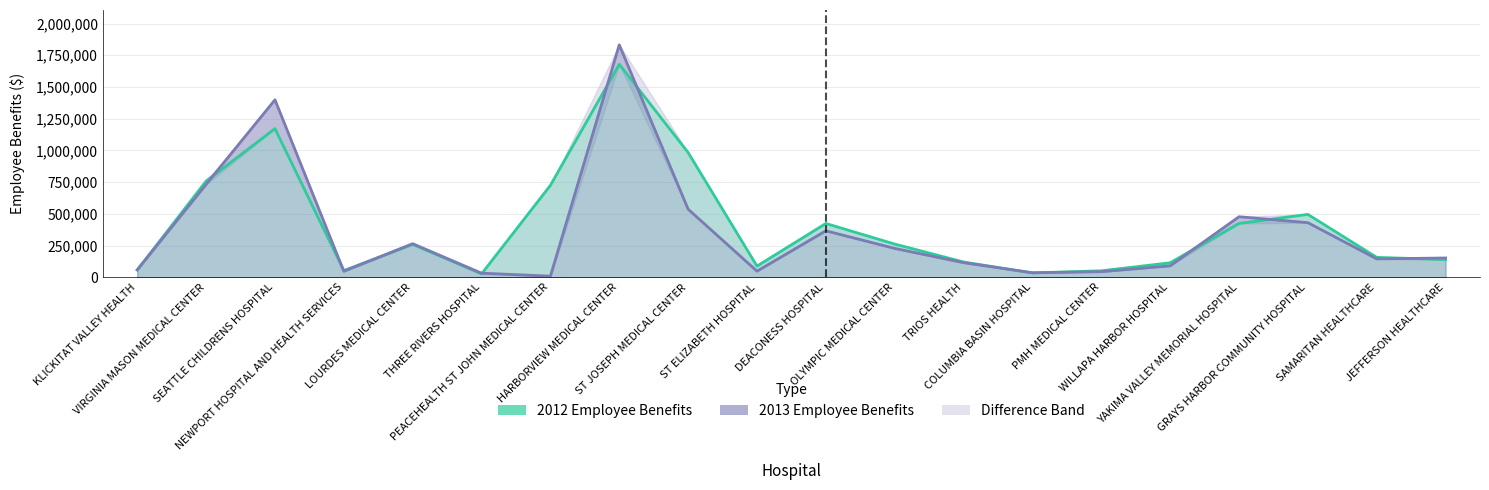

Which series has the largest range (max minus min)?

2013 Employee Benefits